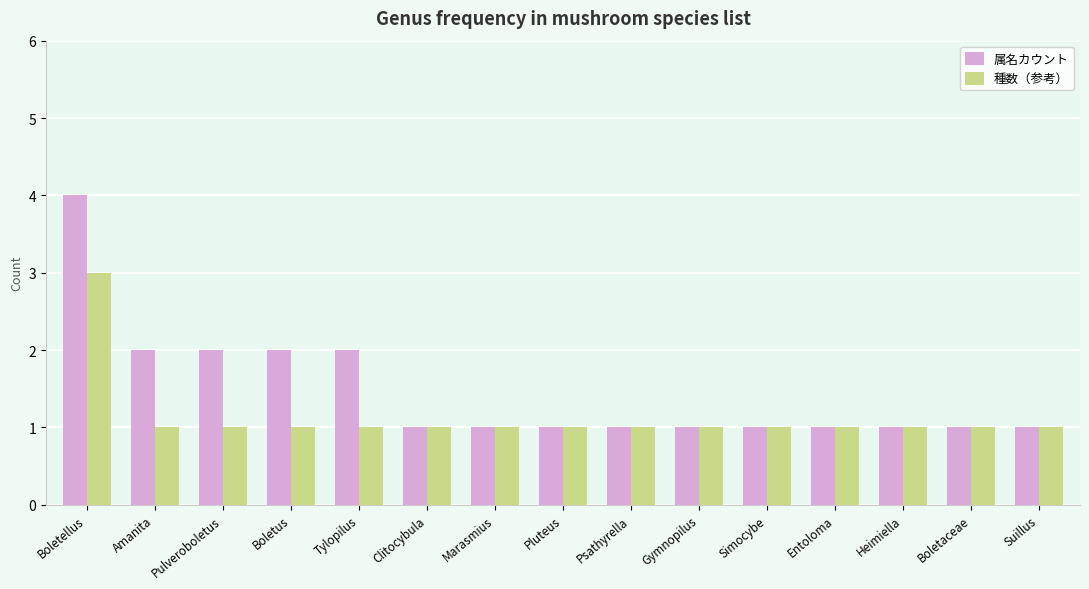

What is the label of the 8th bar from the left?

Pluteus